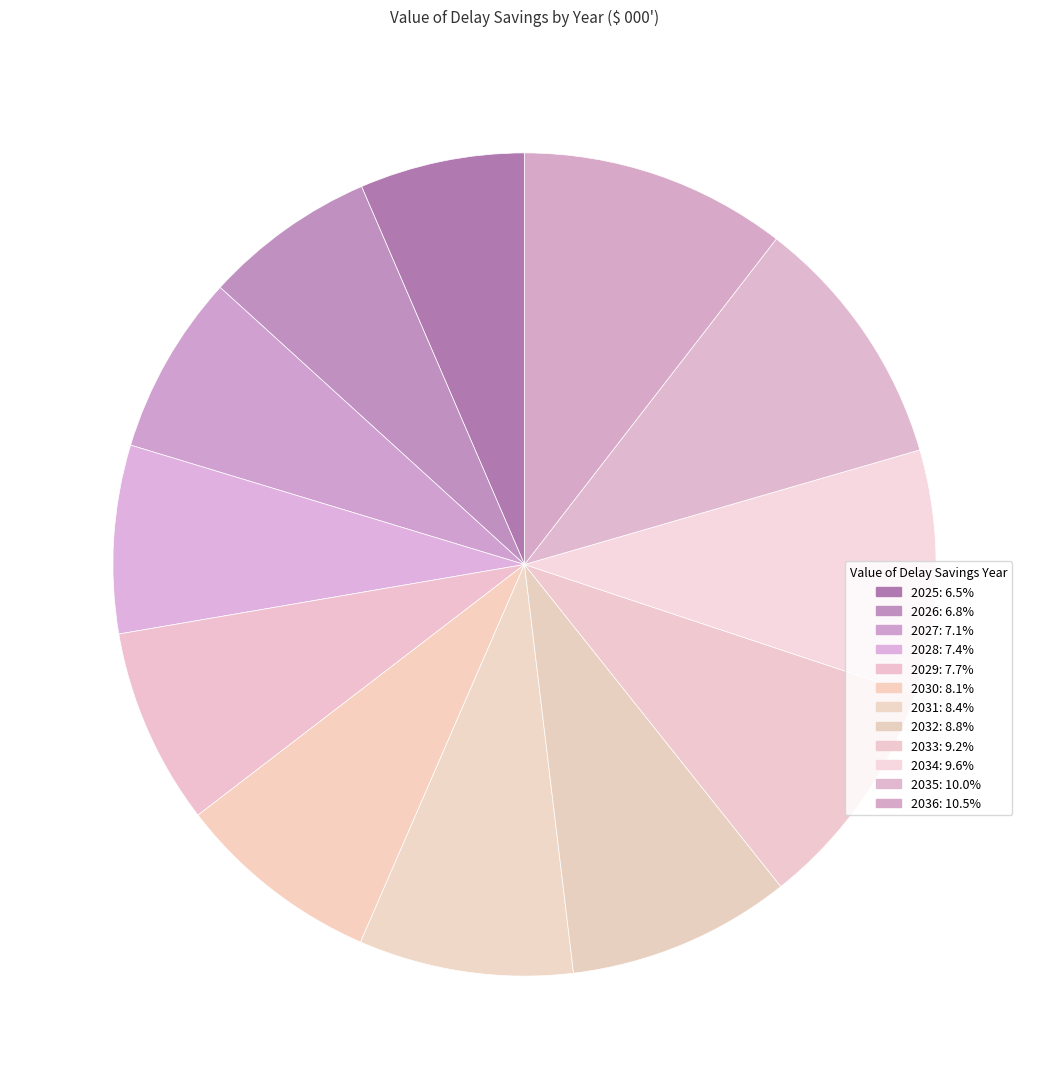

True or false: 2032 accounts for 1% of the total.

False